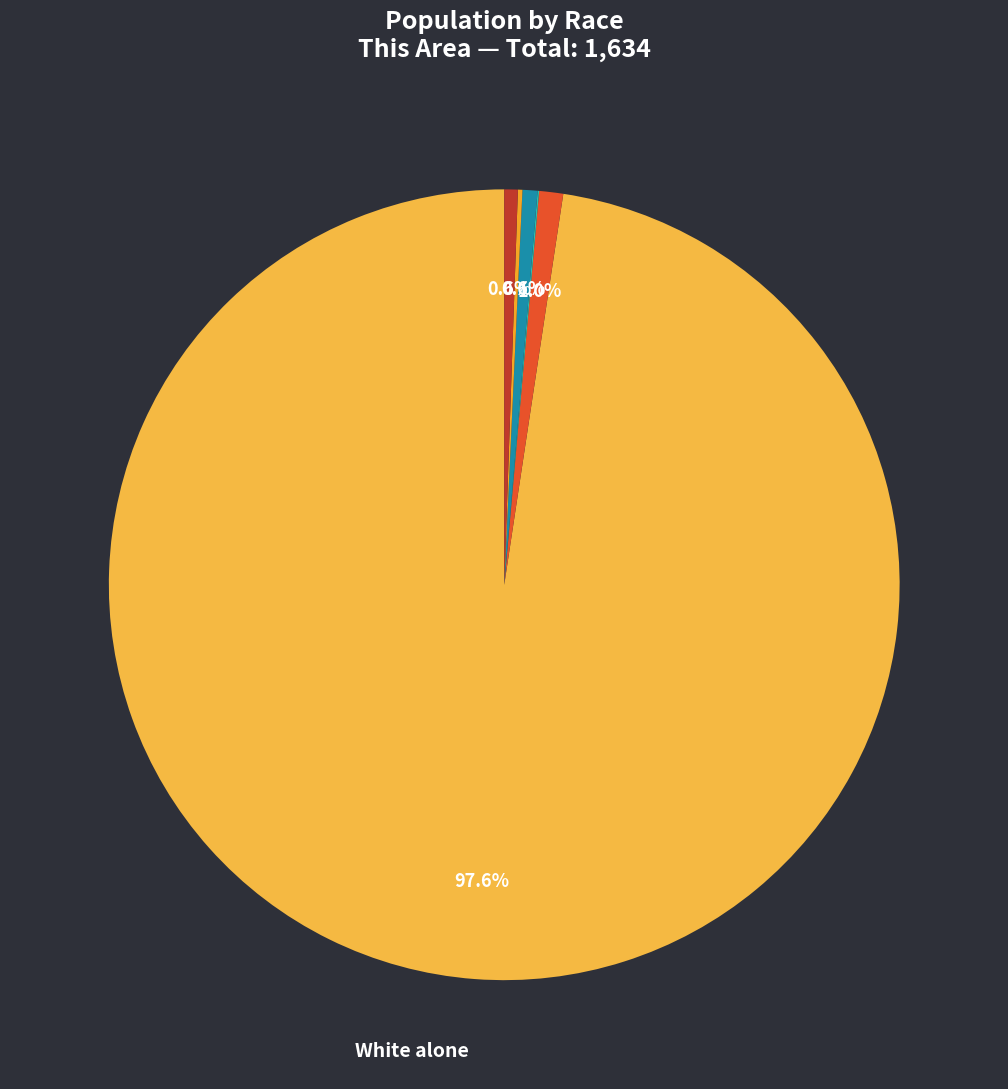

Which category has the smallest portion of the pie?

Native Hawaiian and Other Pacific Islander